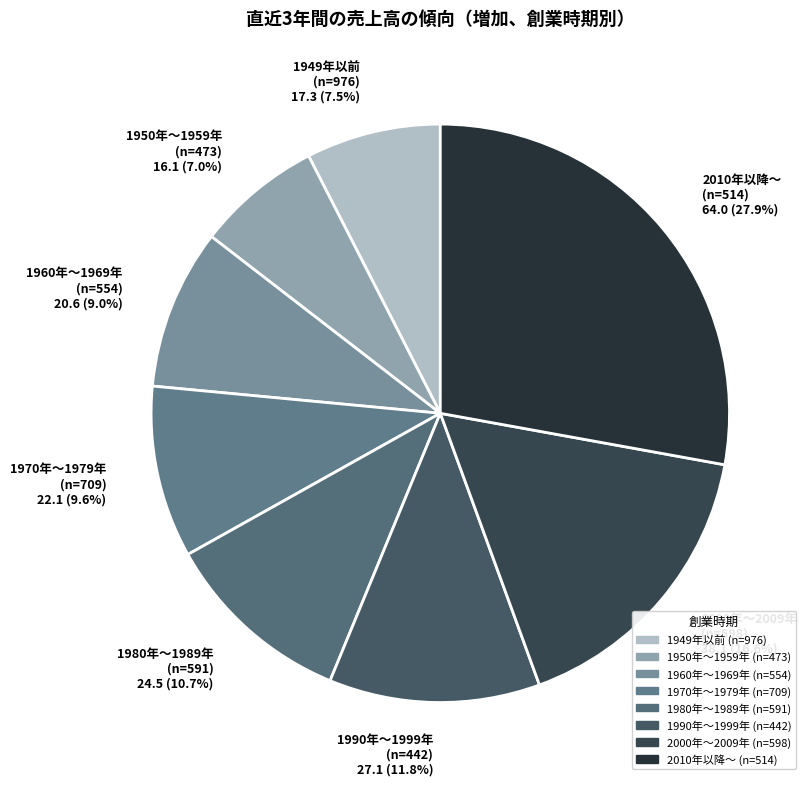

Is there any slice that represents more than half of the pie?

No